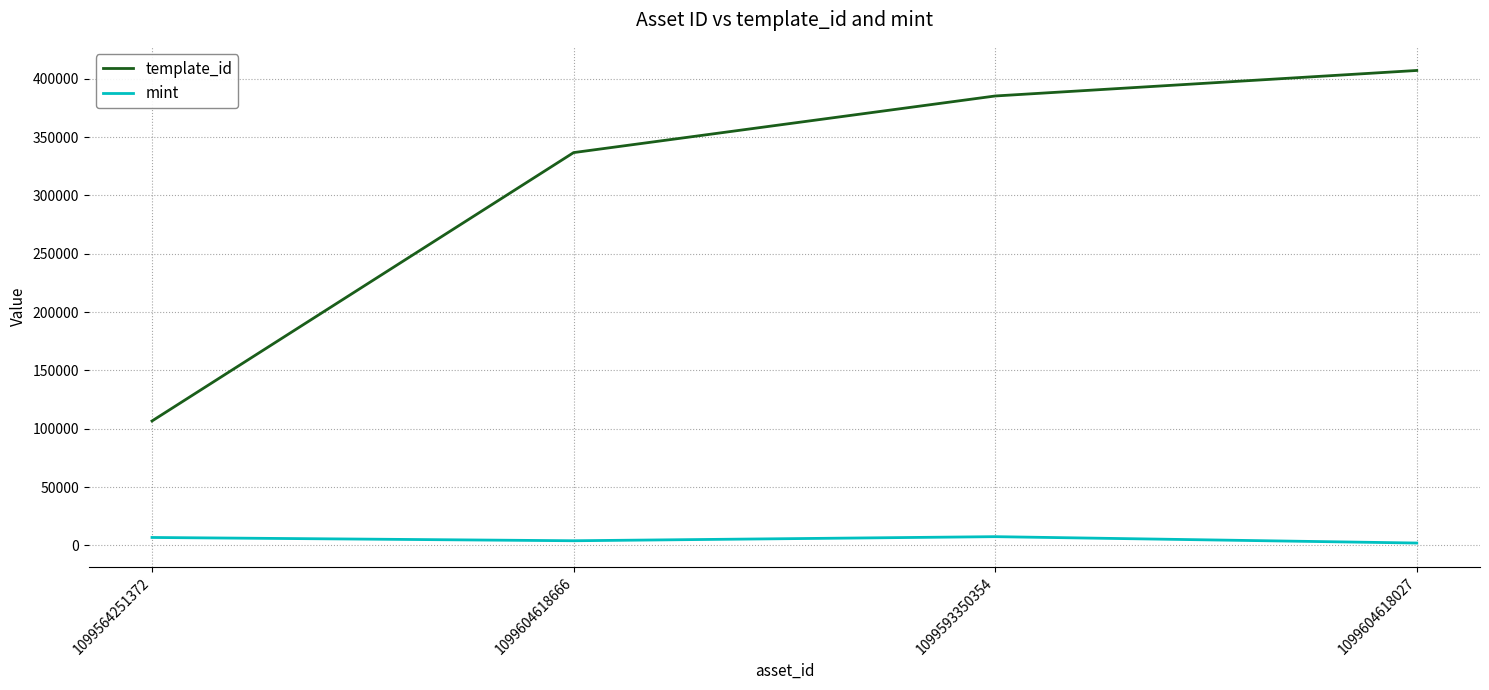

What is the total value across all series at 1099604618027?

409068